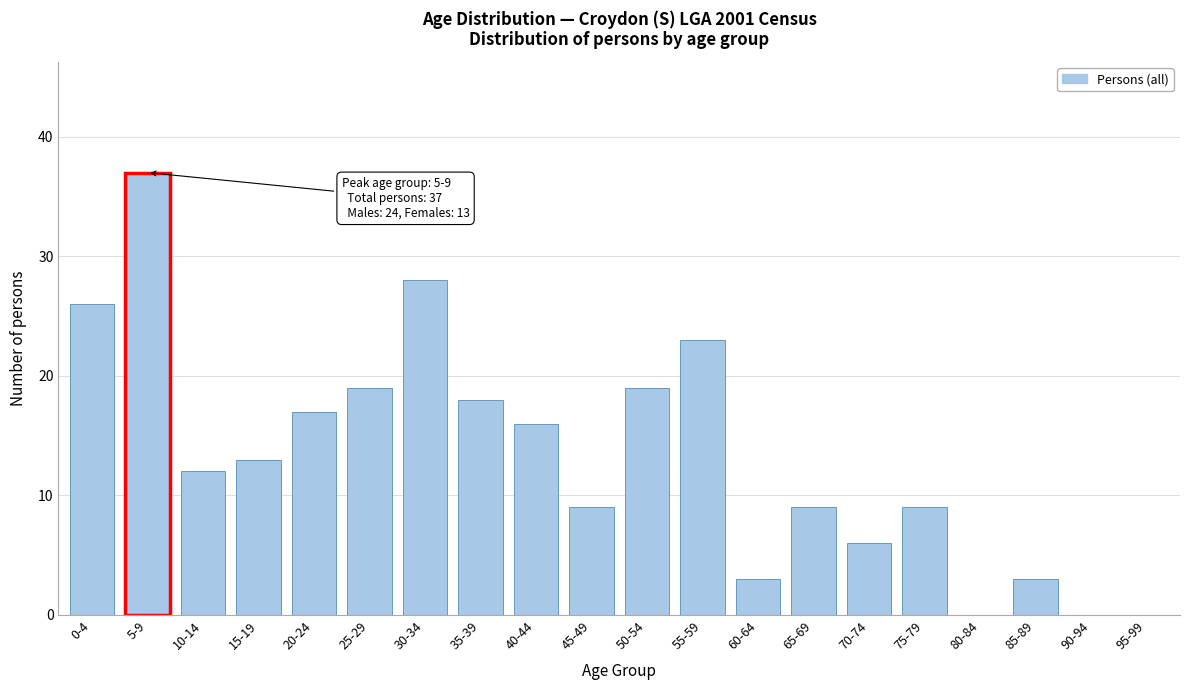

Reading right to left, list all the values displayed in this chart.

95-99=0	90-94=0	85-89=3	80-84=0	75-79=9	70-74=6	65-69=9	60-64=3	55-59=23	50-54=19	45-49=9	40-44=16	35-39=18	30-34=28	25-29=19	20-24=17	15-19=13	10-14=12	5-9=37	0-4=26